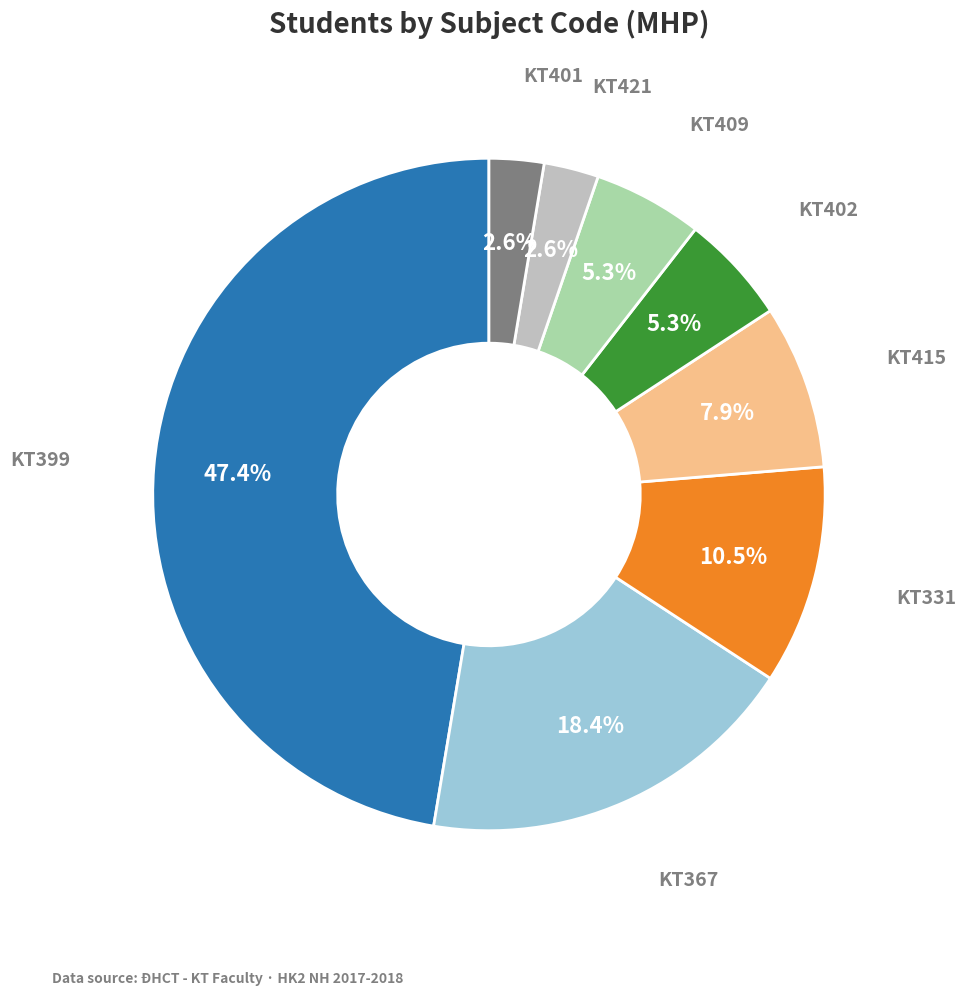

Does any single category account for the majority?

No